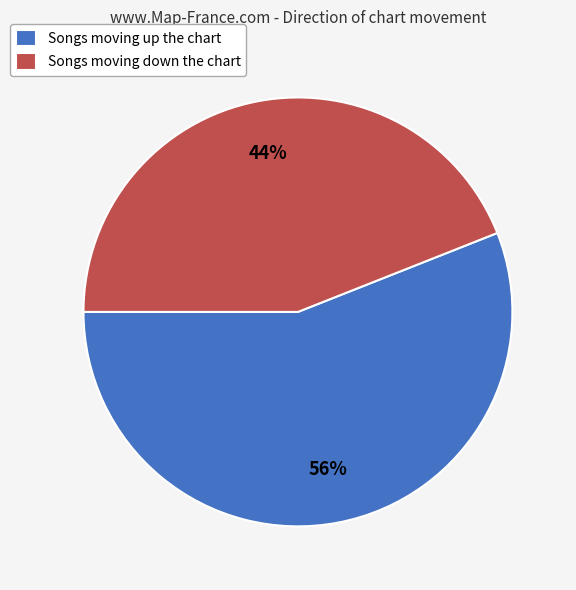

Rank the categories by value from highest to lowest.

Songs moving up the chart, Songs moving down the chart